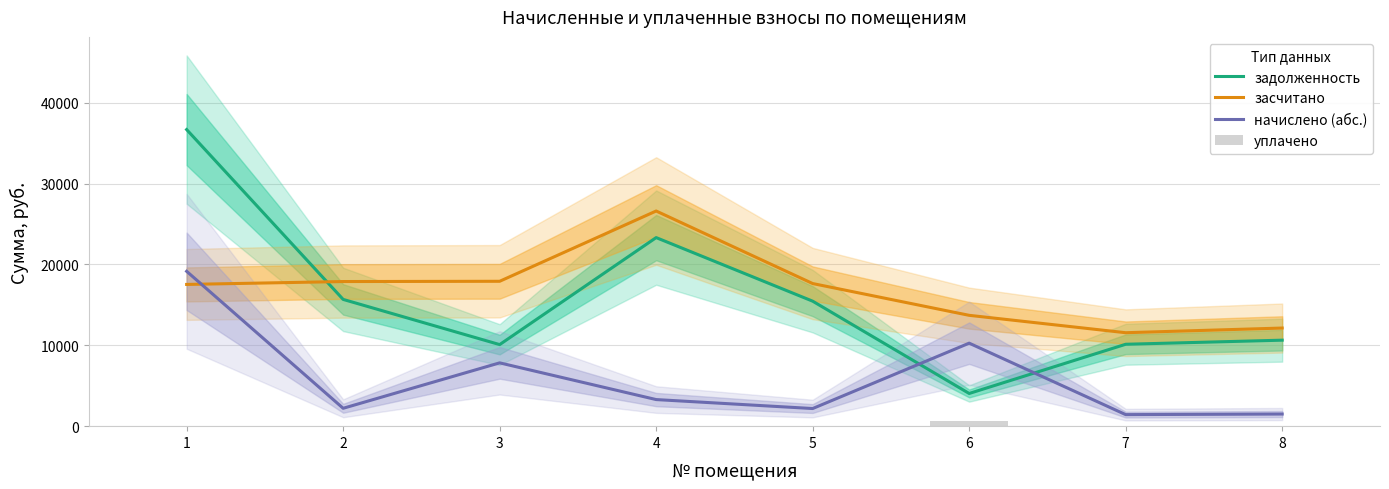

At which label is начислено (абс.) closest to 10291?

6